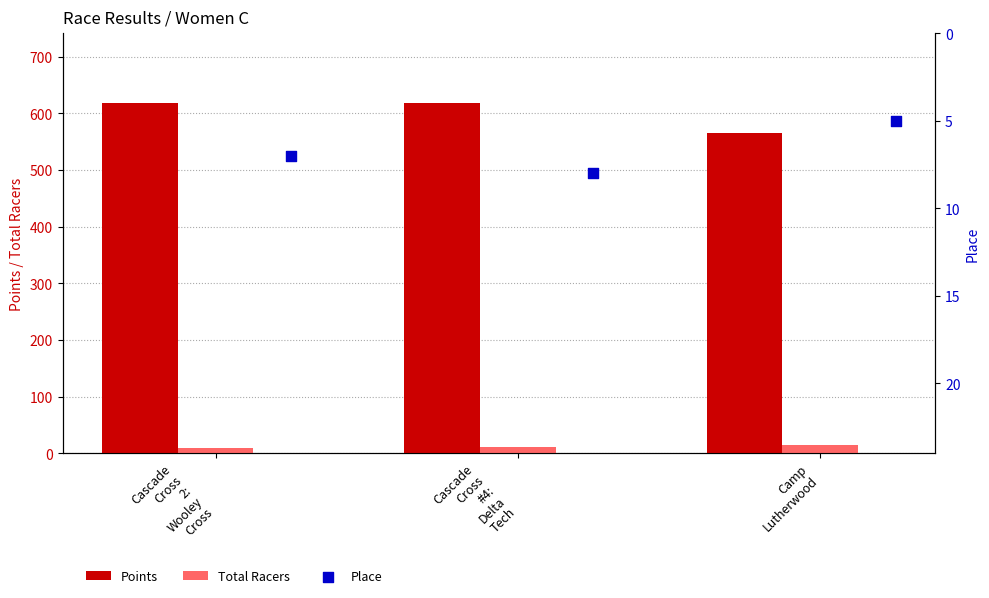

Which series has the largest total across all categories?

Points